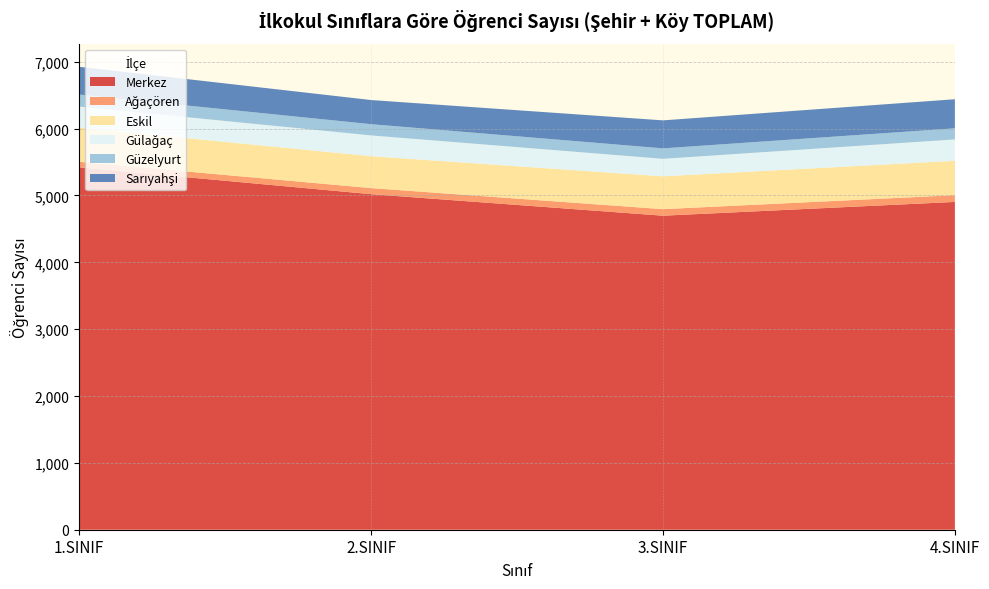

Reading right to left, what are all the values shown in this chart?

Merkez: 4.SINIF=4903	3.SINIF=4697	2.SINIF=5019	1.SINIF=5420
Ağaçören: 4.SINIF=101	3.SINIF=98	2.SINIF=91	1.SINIF=83
Eskil: 4.SINIF=514	3.SINIF=491	2.SINIF=477	1.SINIF=511
Gülağaç: 4.SINIF=320	3.SINIF=262	2.SINIF=311	1.SINIF=316
Güzelyurt: 4.SINIF=166	3.SINIF=156	2.SINIF=168	1.SINIF=179
Sarıyahşi: 4.SINIF=435	3.SINIF=419	2.SINIF=361	1.SINIF=415